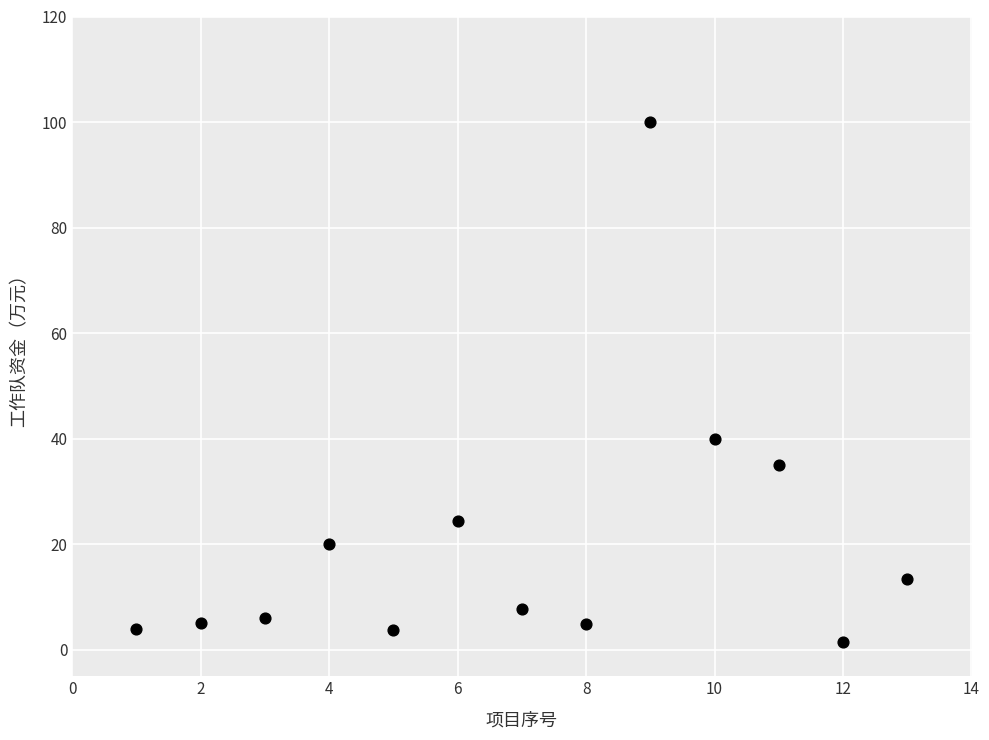

What is the range of Y values (max minus min)?

98.6